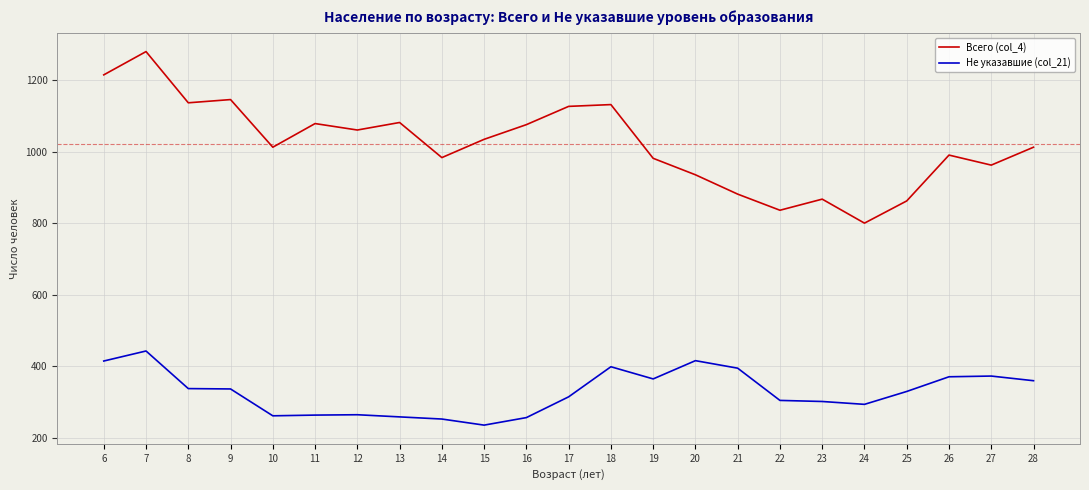

What value does the Не указавшие (col_21) series have at 9, to the nearest 10?

340